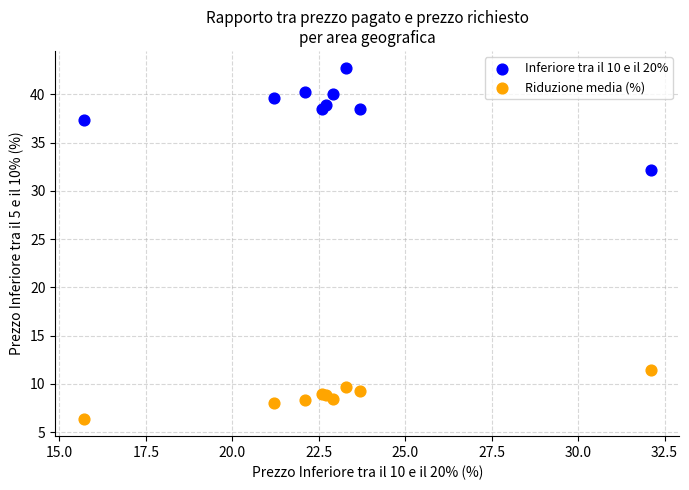

Which series has the widest spread of Y values?

Inferiore tra il 10 e il 20%